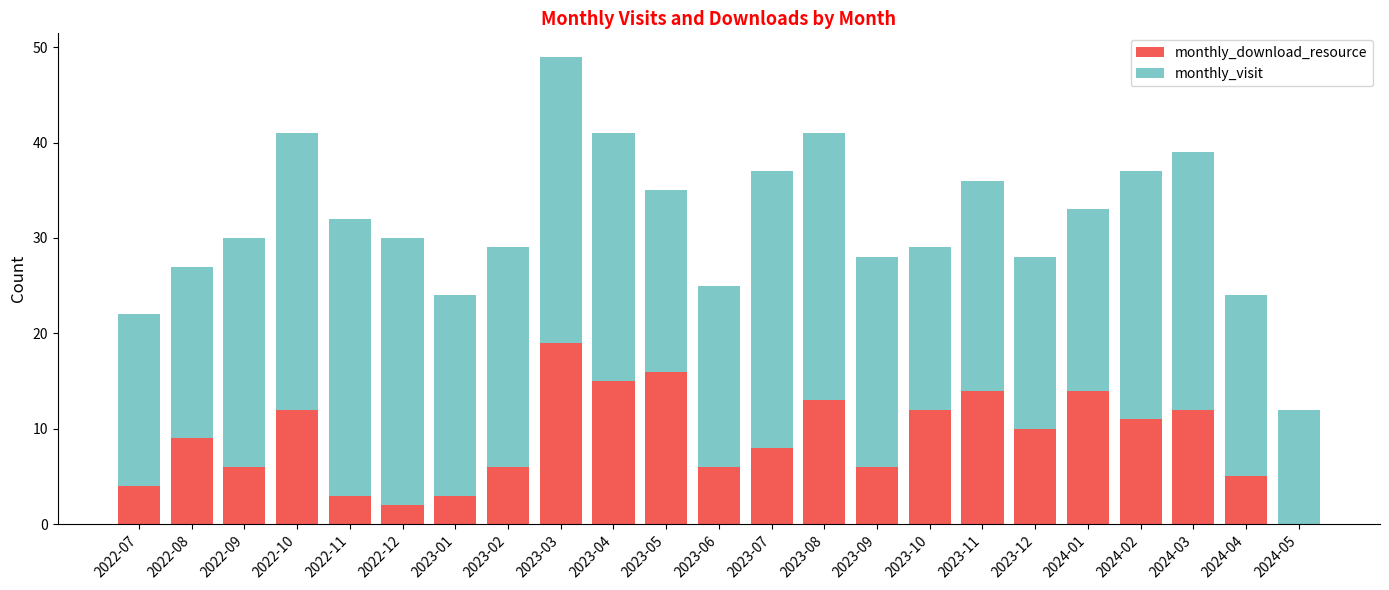

What are all the series names shown in the legend?

monthly_download_resource, monthly_visit